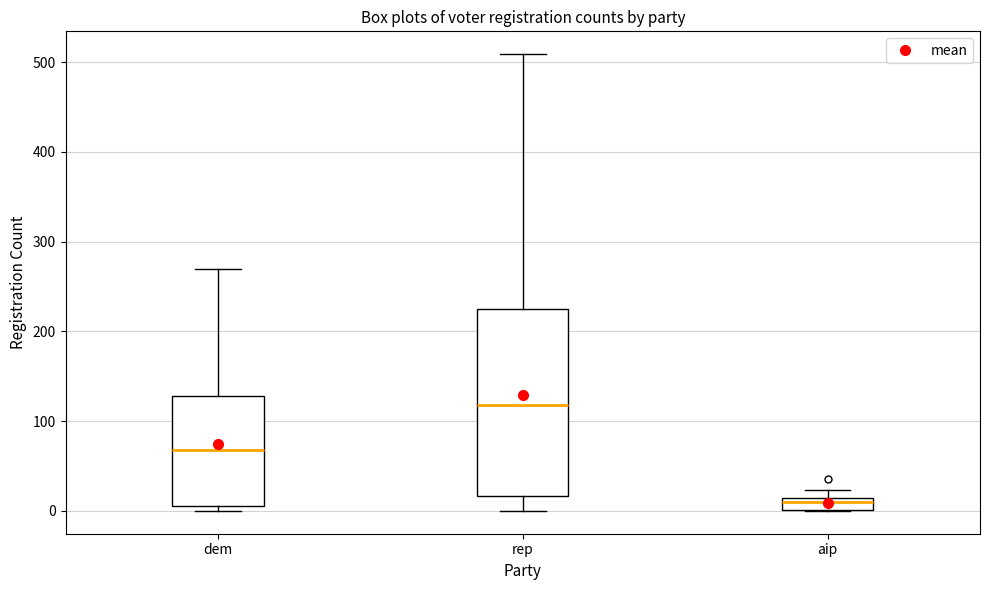

Where is the upper edge of the box for aip on the y-axis? The values are not printed on the chart, so give them approximately, as read against the axis.

10